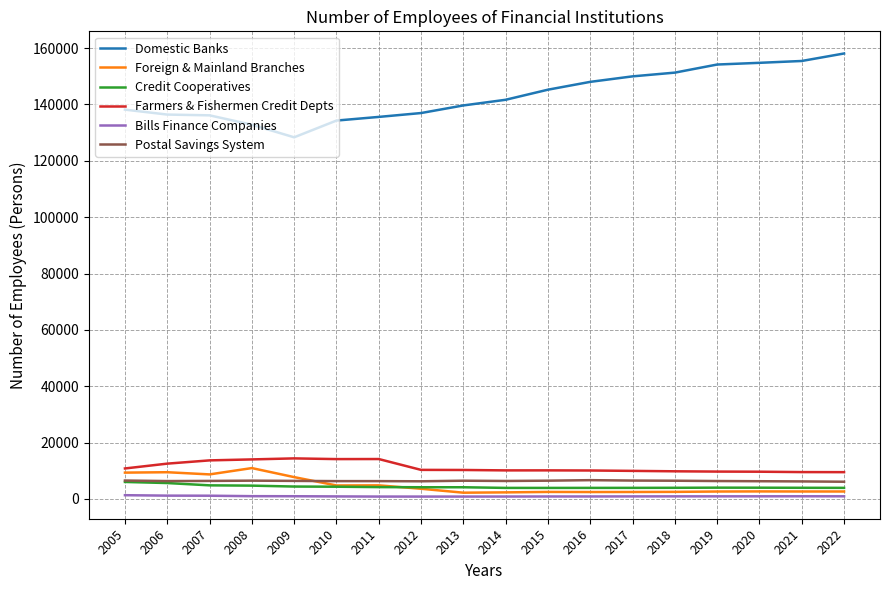

What is the maximum value shown in the chart?

158092